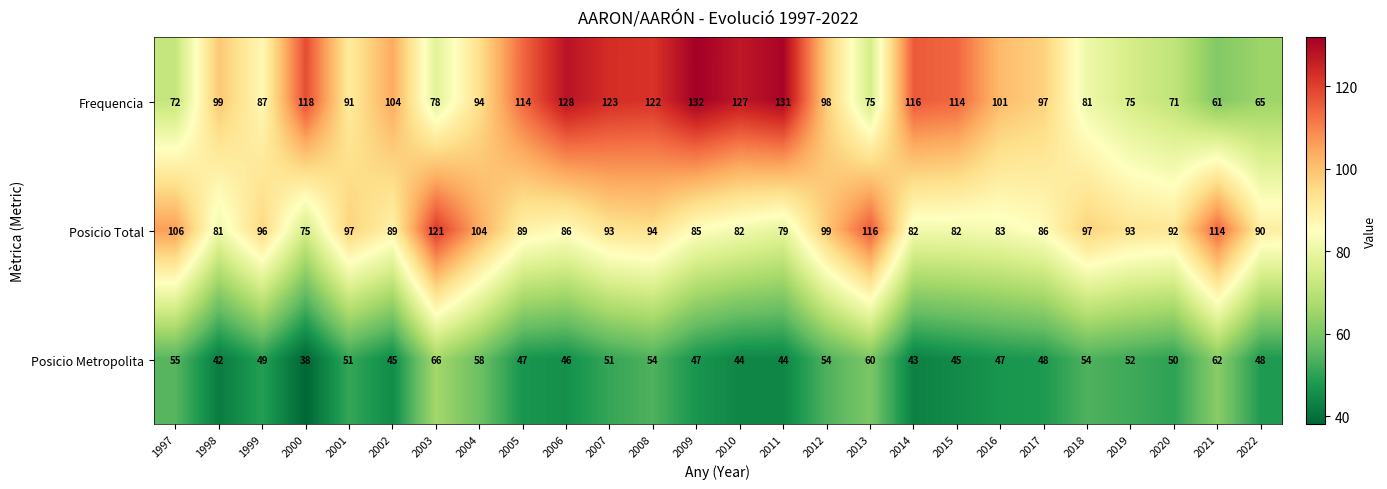

True or false: Frequencia has a value of 97 at 2017.

True